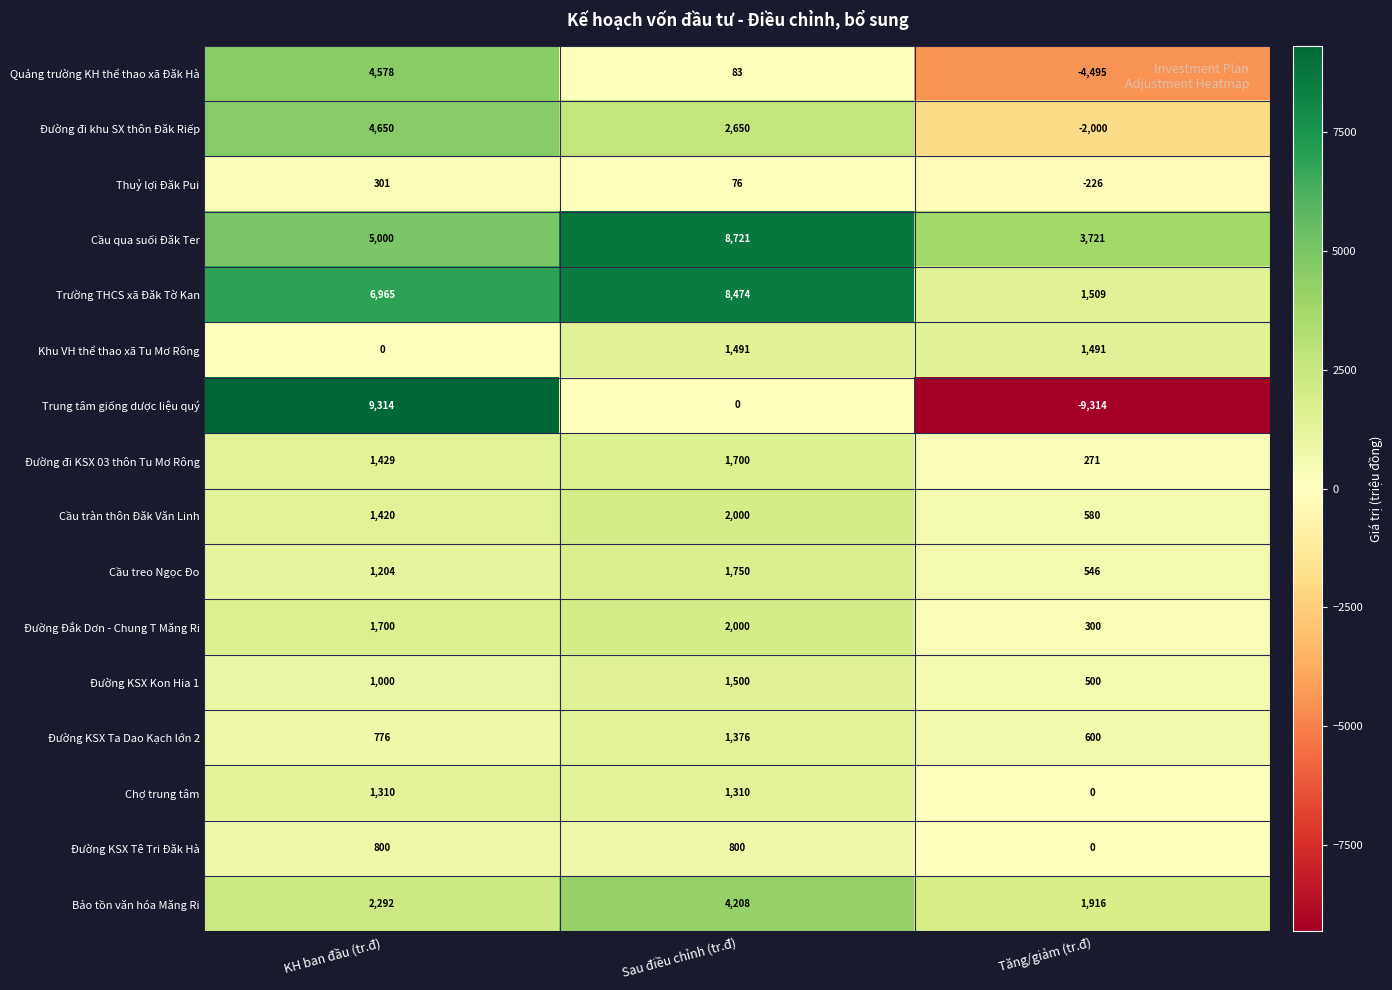

What is the difference between the maximum and minimum values in the Đường KSX Ta Dao Kạch lớn 2 series?

776